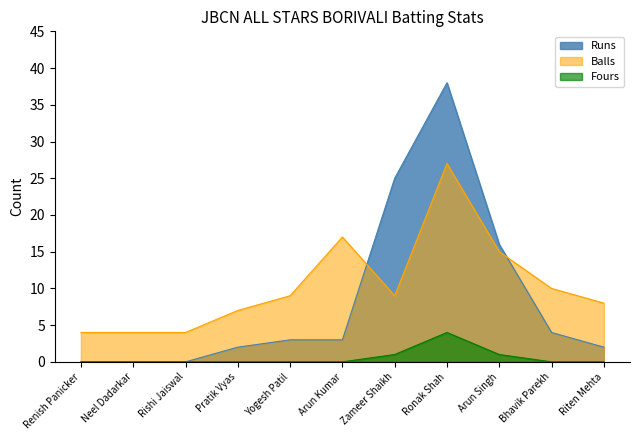

What is the label of the 8th point from the right?

Pratik Vyas